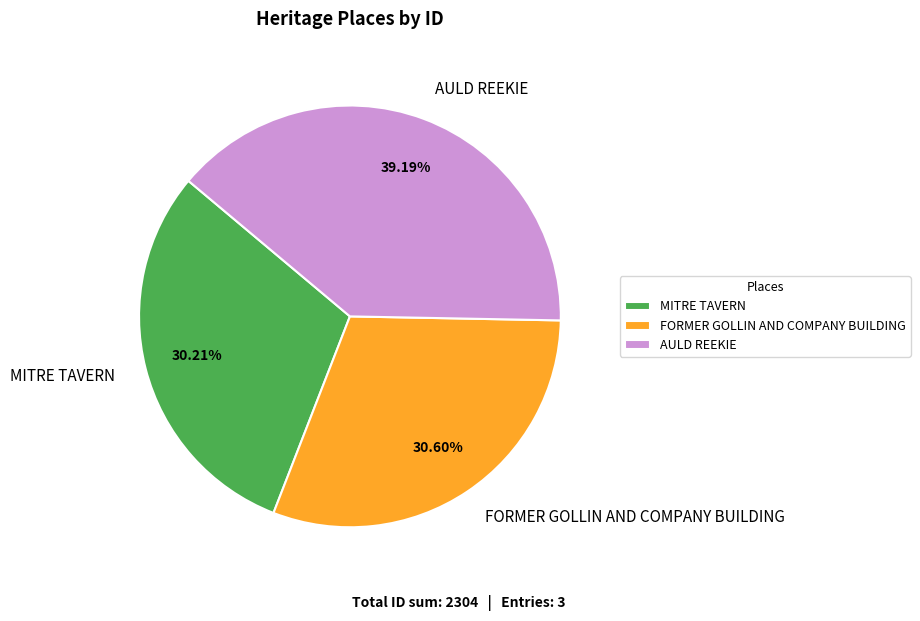

To the nearest percent, what portion does MITRE TAVERN represent?

30%